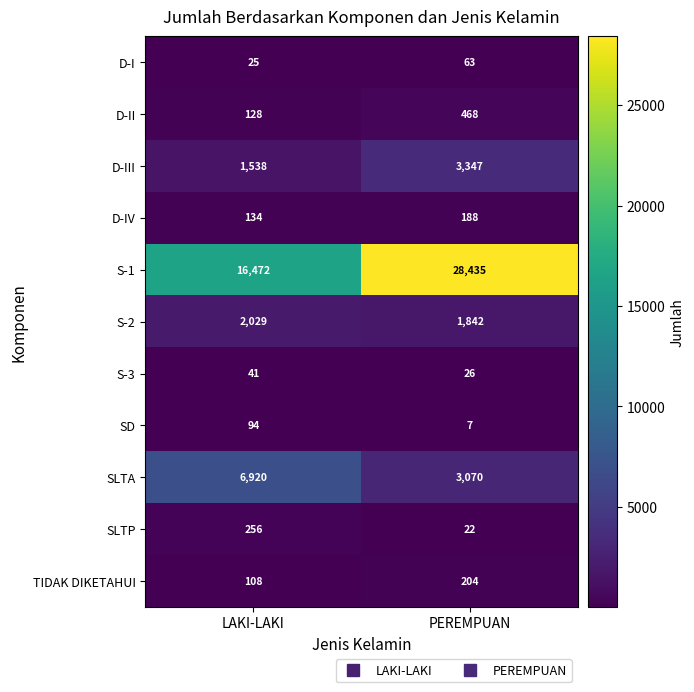

Rank the series at LAKI-LAKI from highest to lowest value.

S-1, SLTA, S-2, D-III, SLTP, D-IV, D-II, TIDAK DIKETAHUI, SD, S-3, D-I